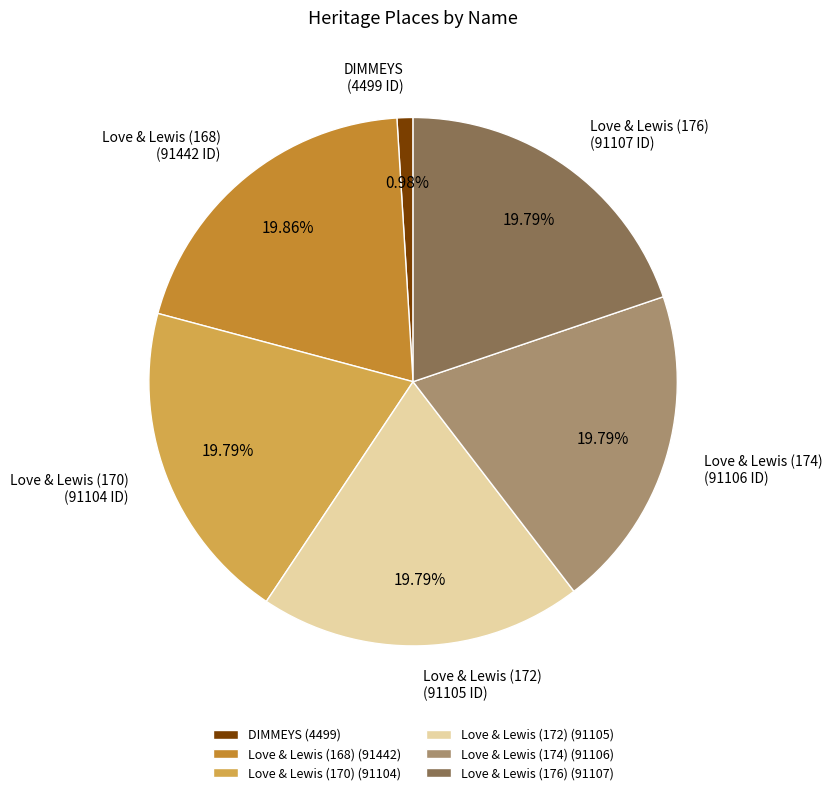

Which category has the smallest portion of the pie?

DIMMEYS